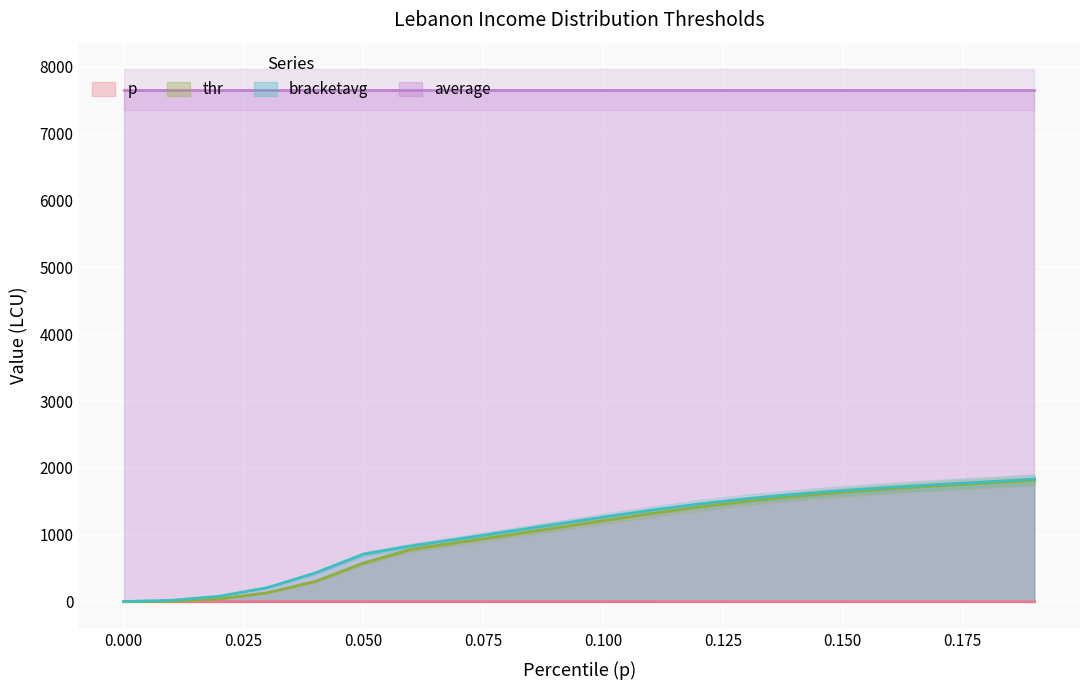

The thr series shows 1.3 at 0.000. True or false?

True